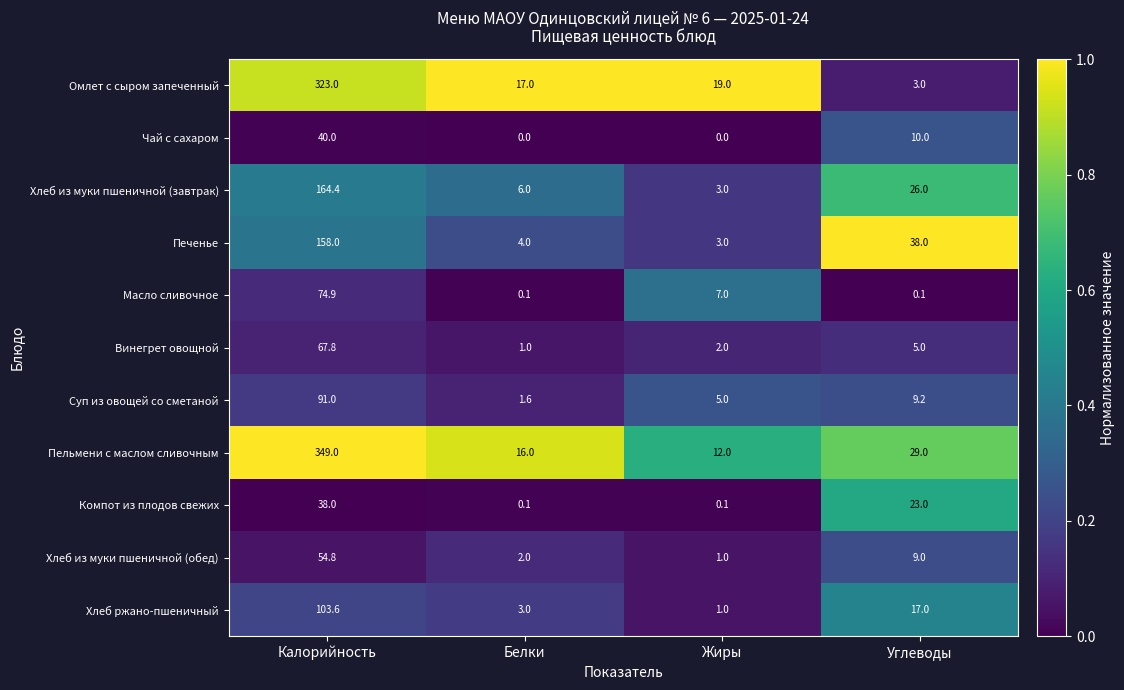

At how many categories does at least one series exceed 0?

4